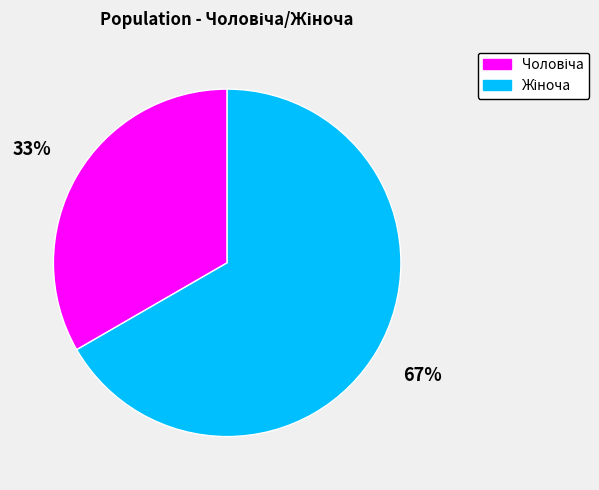

To the nearest percent, what is the average slice percentage?

50%